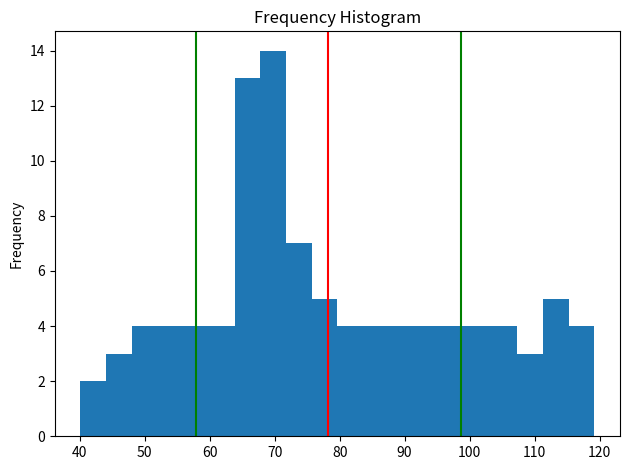

Read against the x-axis, roughly where is the centre of the tallest bar?

70